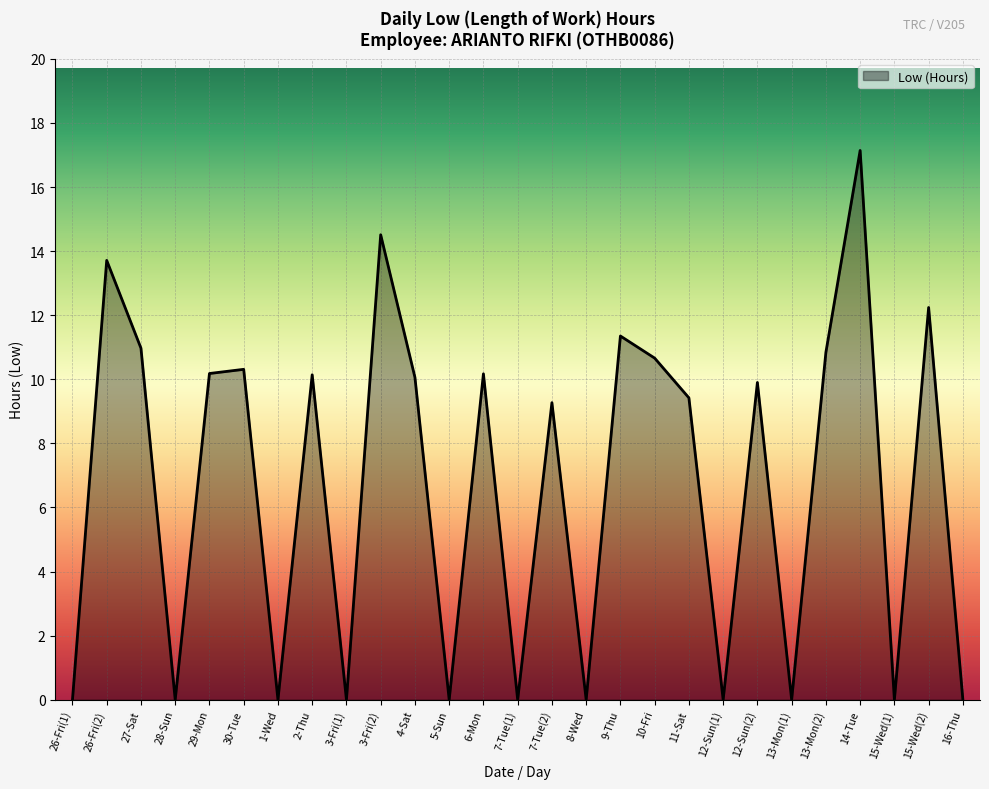

At which label does the data first exceed 9?

26-Fri(2)